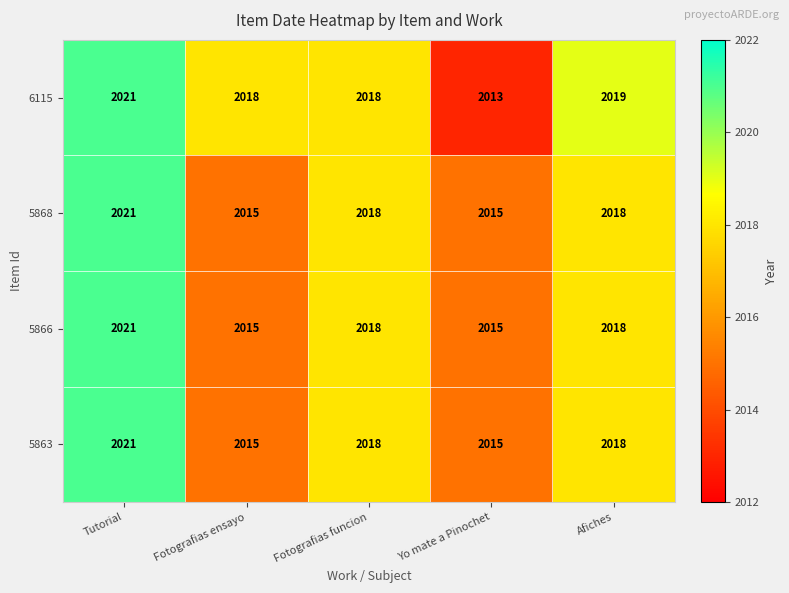

Which series changed the most between Fotografias funcion and Yo mate a Pinochet?

6115